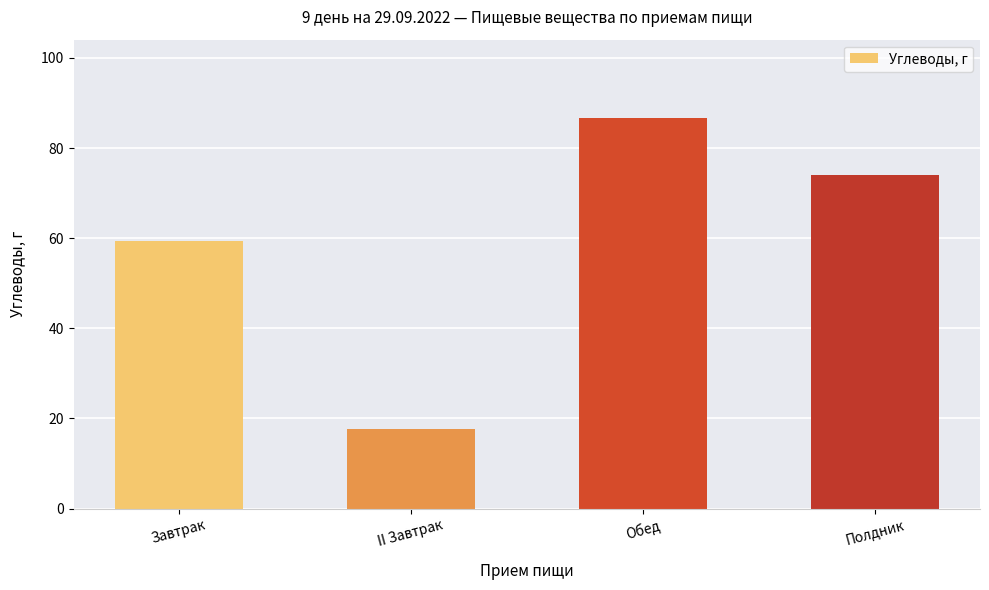

Which has a higher value, Обед or II Завтрак?

Обед